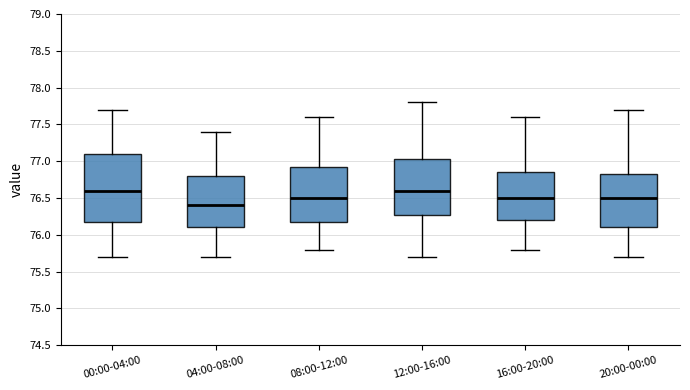

Where does the median line of the box for 04:00-08:00 sit on the y-axis? The values are not printed on the chart, so give them approximately, as read against the axis.

76.40